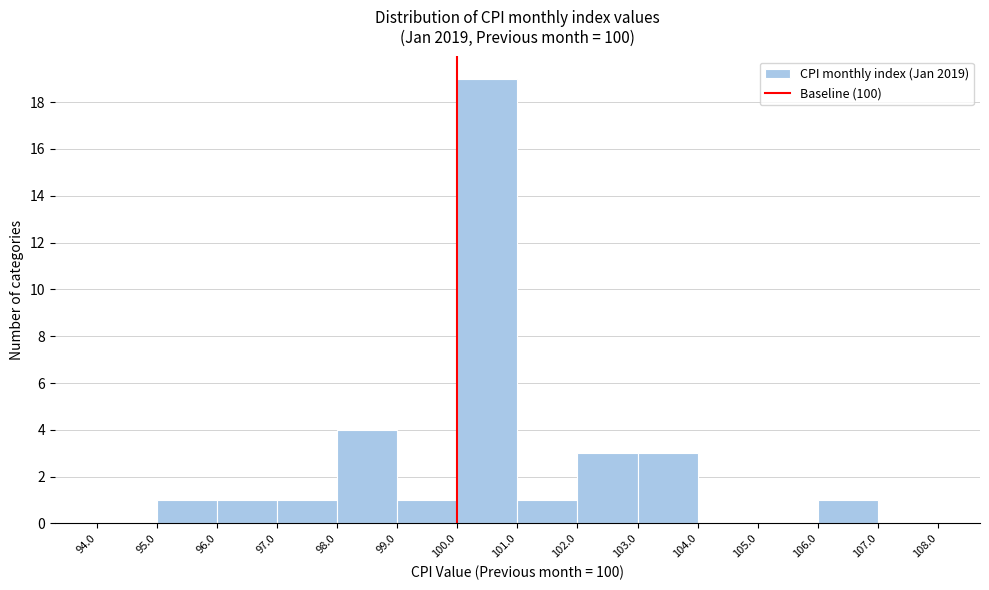

Reading left to right, list every bar in this chart as the range it spans on the x-axis followed by its height. The values are not printed on the chart, so give them approximately, as read against the axis.

94.0 to 95.0: 0
95.0 to 96.0: 1
96.0 to 97.0: 1
97.0 to 98.0: 1
98.0 to 99.0: 4
99.0 to 100.0: 1
100.0 to 101.0: 19
101.0 to 102.0: 1
102.0 to 103.0: 3
103.0 to 104.0: 3
104.0 to 105.0: 0
105.0 to 106.0: 0
106.0 to 107.0: 1
107.0 to 108.0: 0